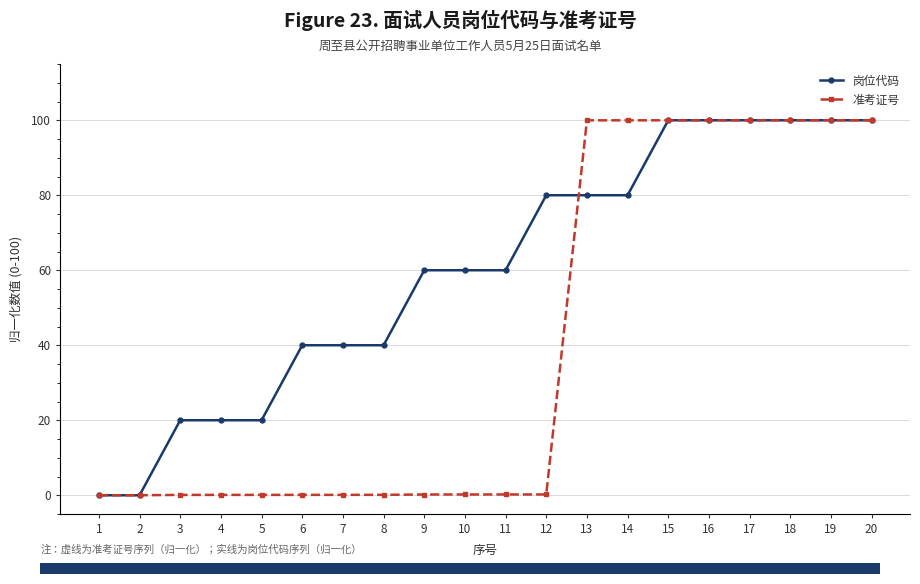

What is the maximum value shown in the chart?

100.0